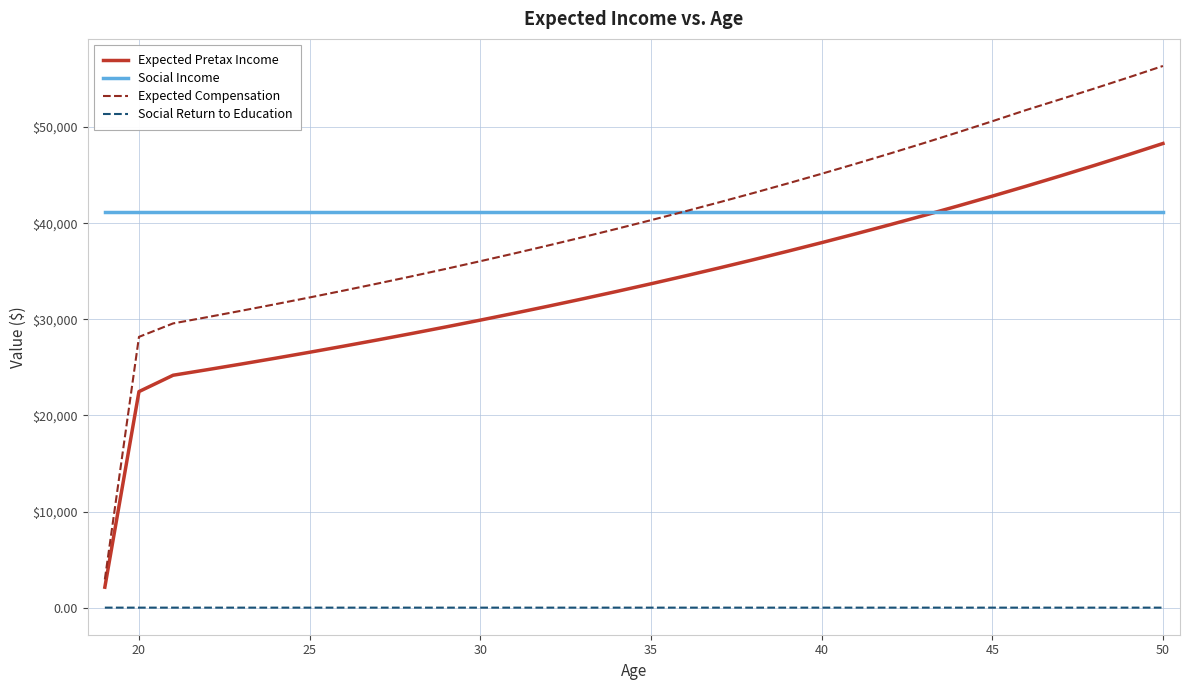

What are all the series names shown in the legend?

Expected Pretax Income, Social Income, Expected Compensation, Social Return to Education